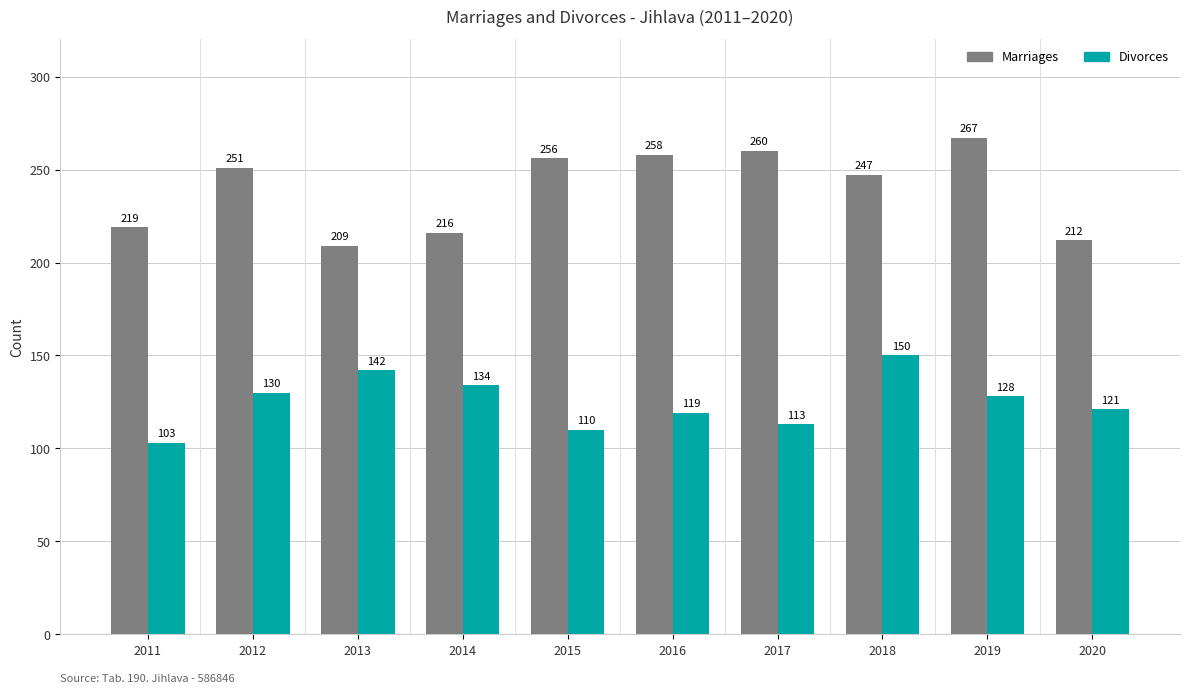

Rank the series by their maximum value, from highest to lowest.

Marriages, Divorces